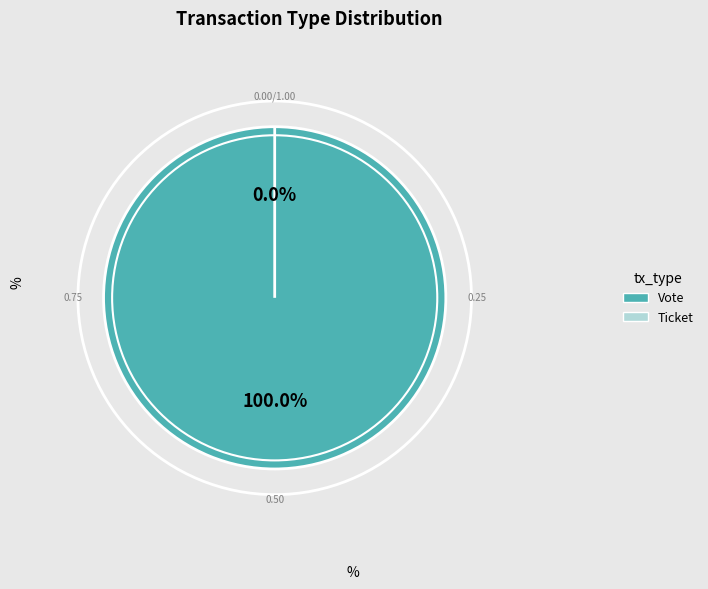

The Ticket (io_index=0) slice represents 0% of the pie. True or false?

True